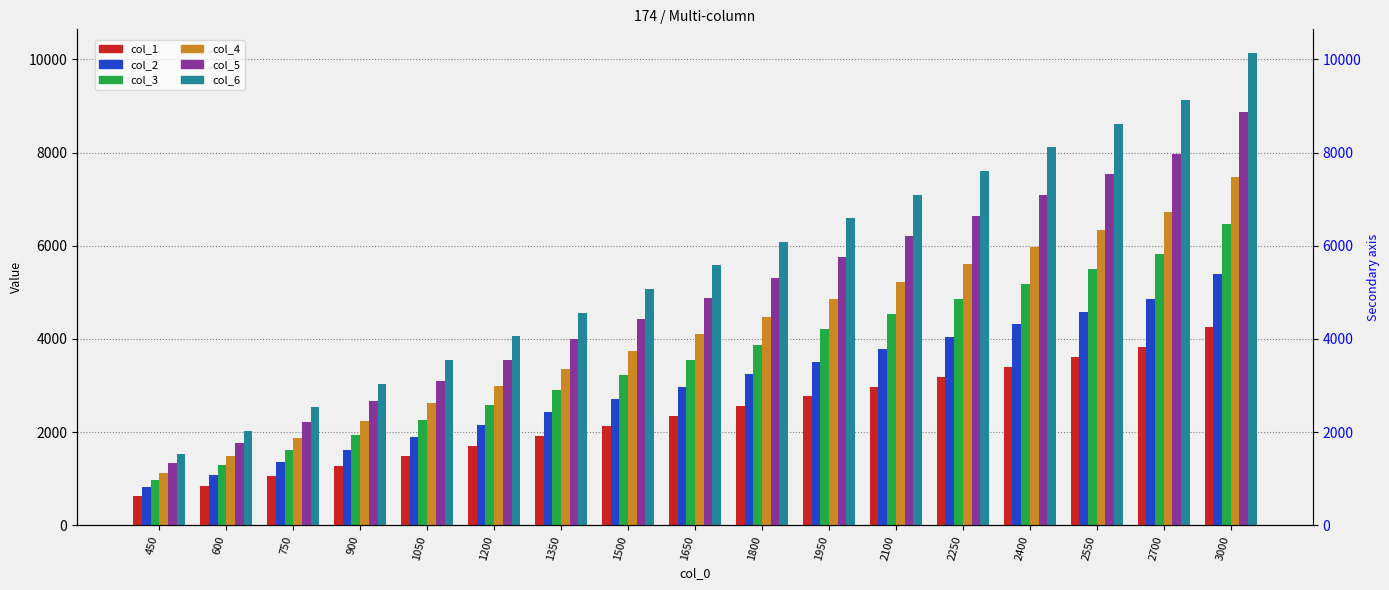

What are all the series names shown in the legend?

col_1, col_2, col_3, col_4, col_5, col_6